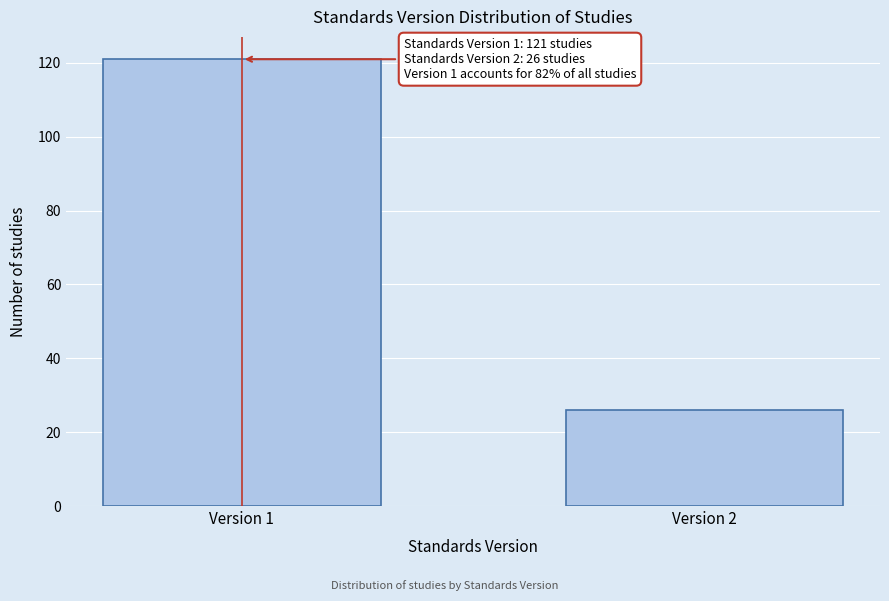

Reading left to right, list all the values displayed in this chart.

121	26